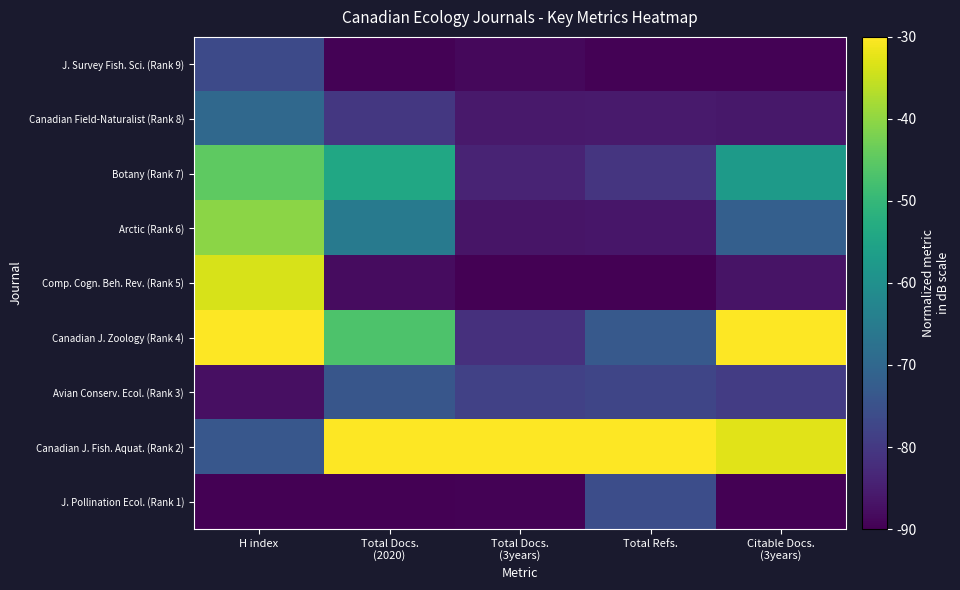

What is the total value across all series at H index?

-546.4